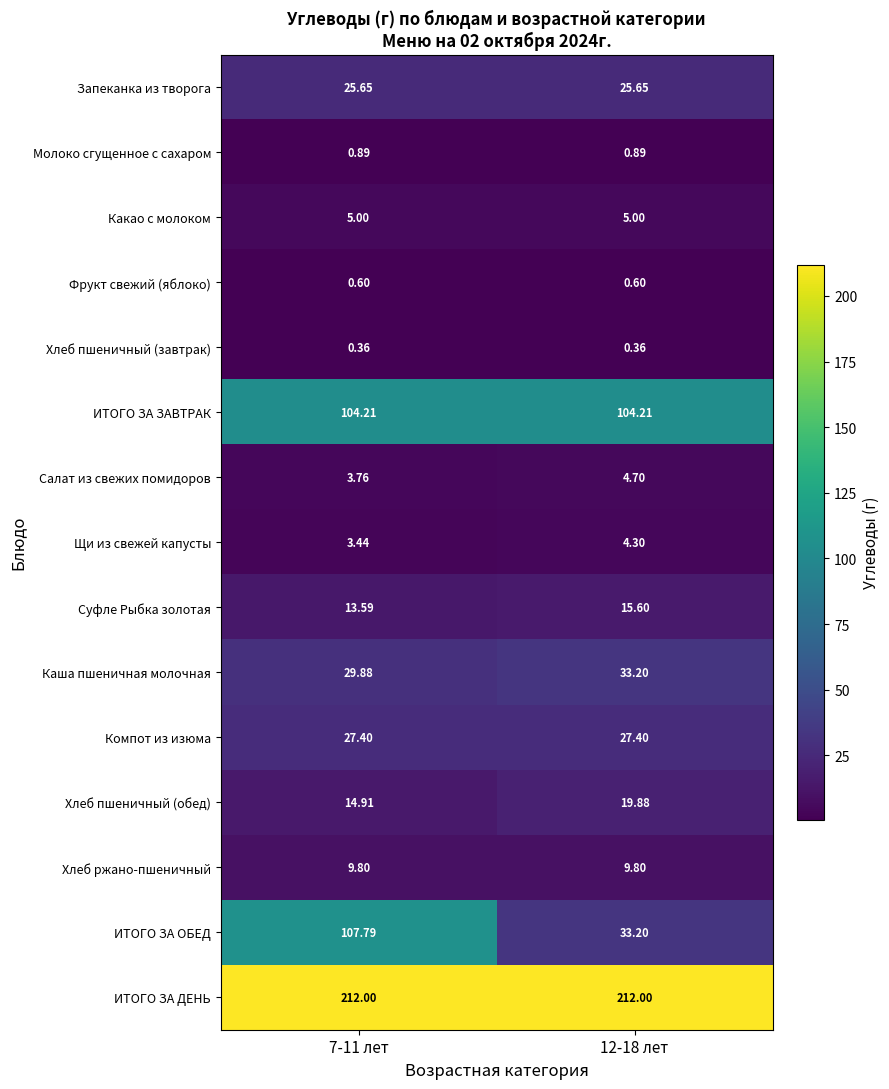

How many data points does each series have?

2